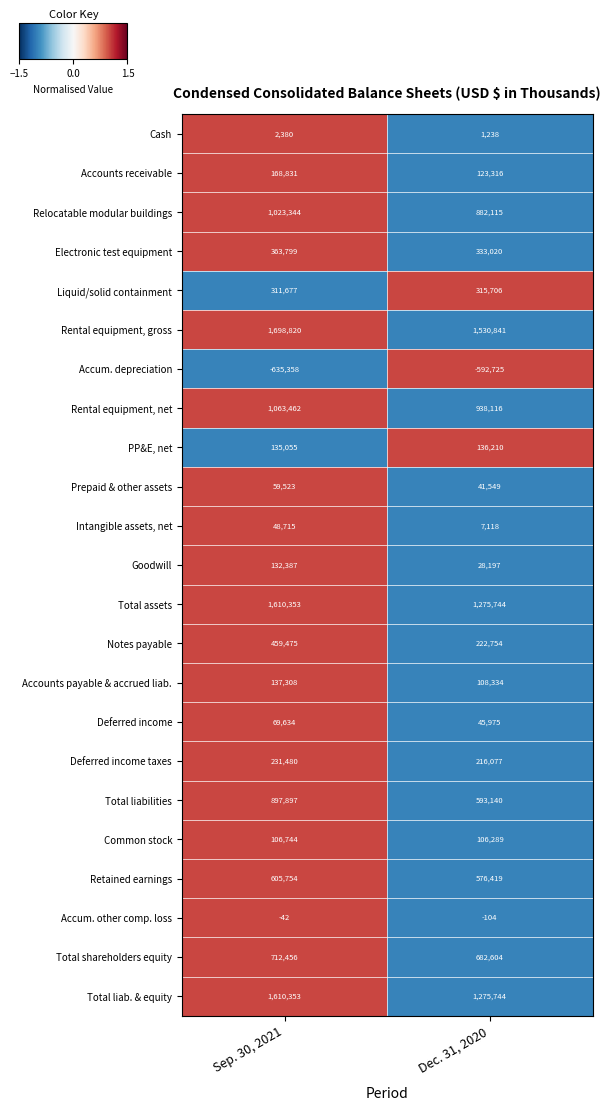

Rank the categories by Deferred income value from lowest to highest.

Dec. 31, 2020, Sep. 30, 2021